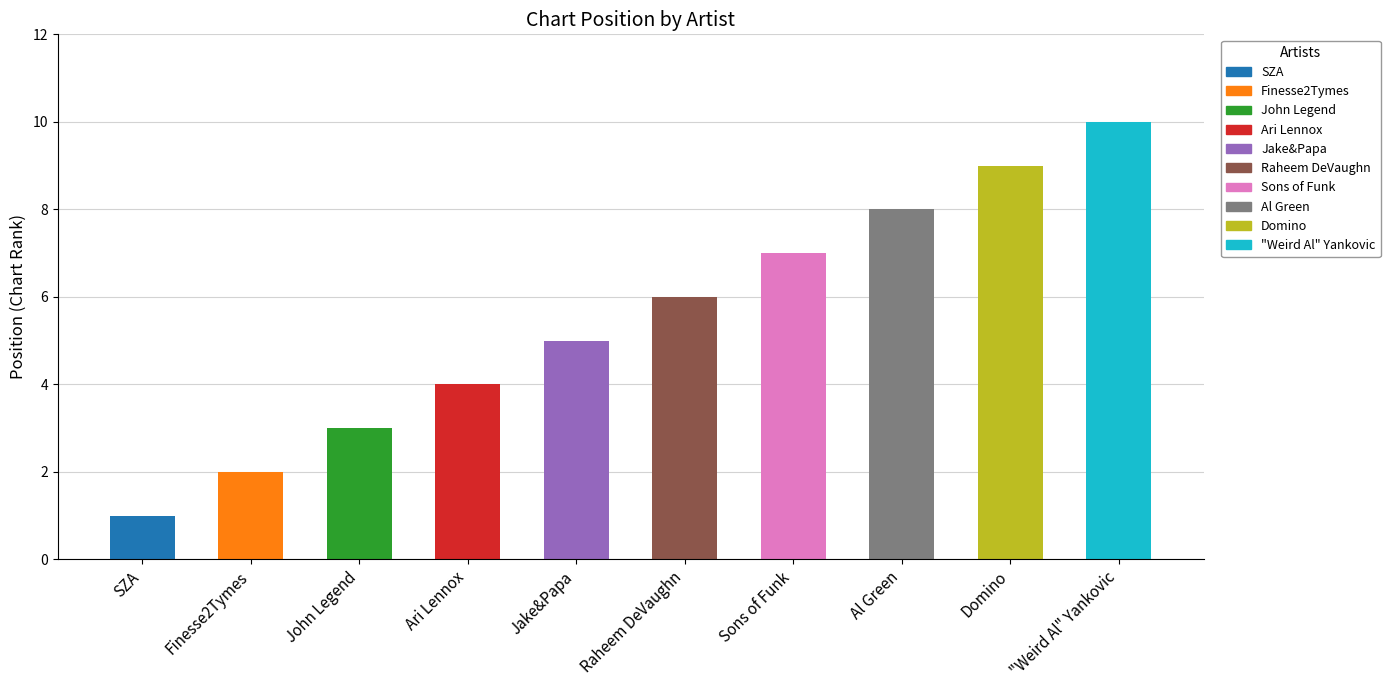

What is the sum of the values at Sons of Funk and SZA?

8